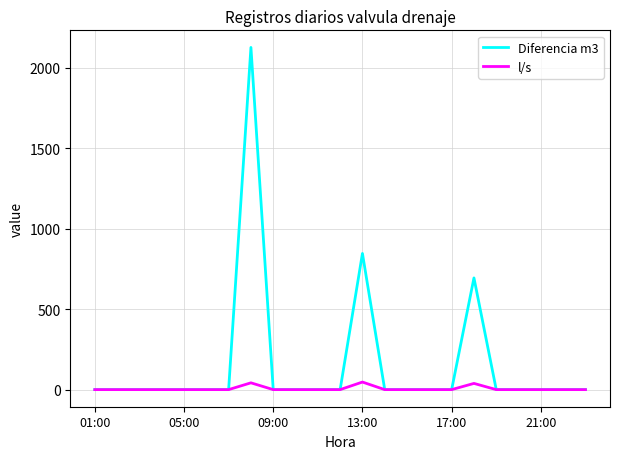

List the series in order of their peak value, lowest first.

l/s, Diferencia m3